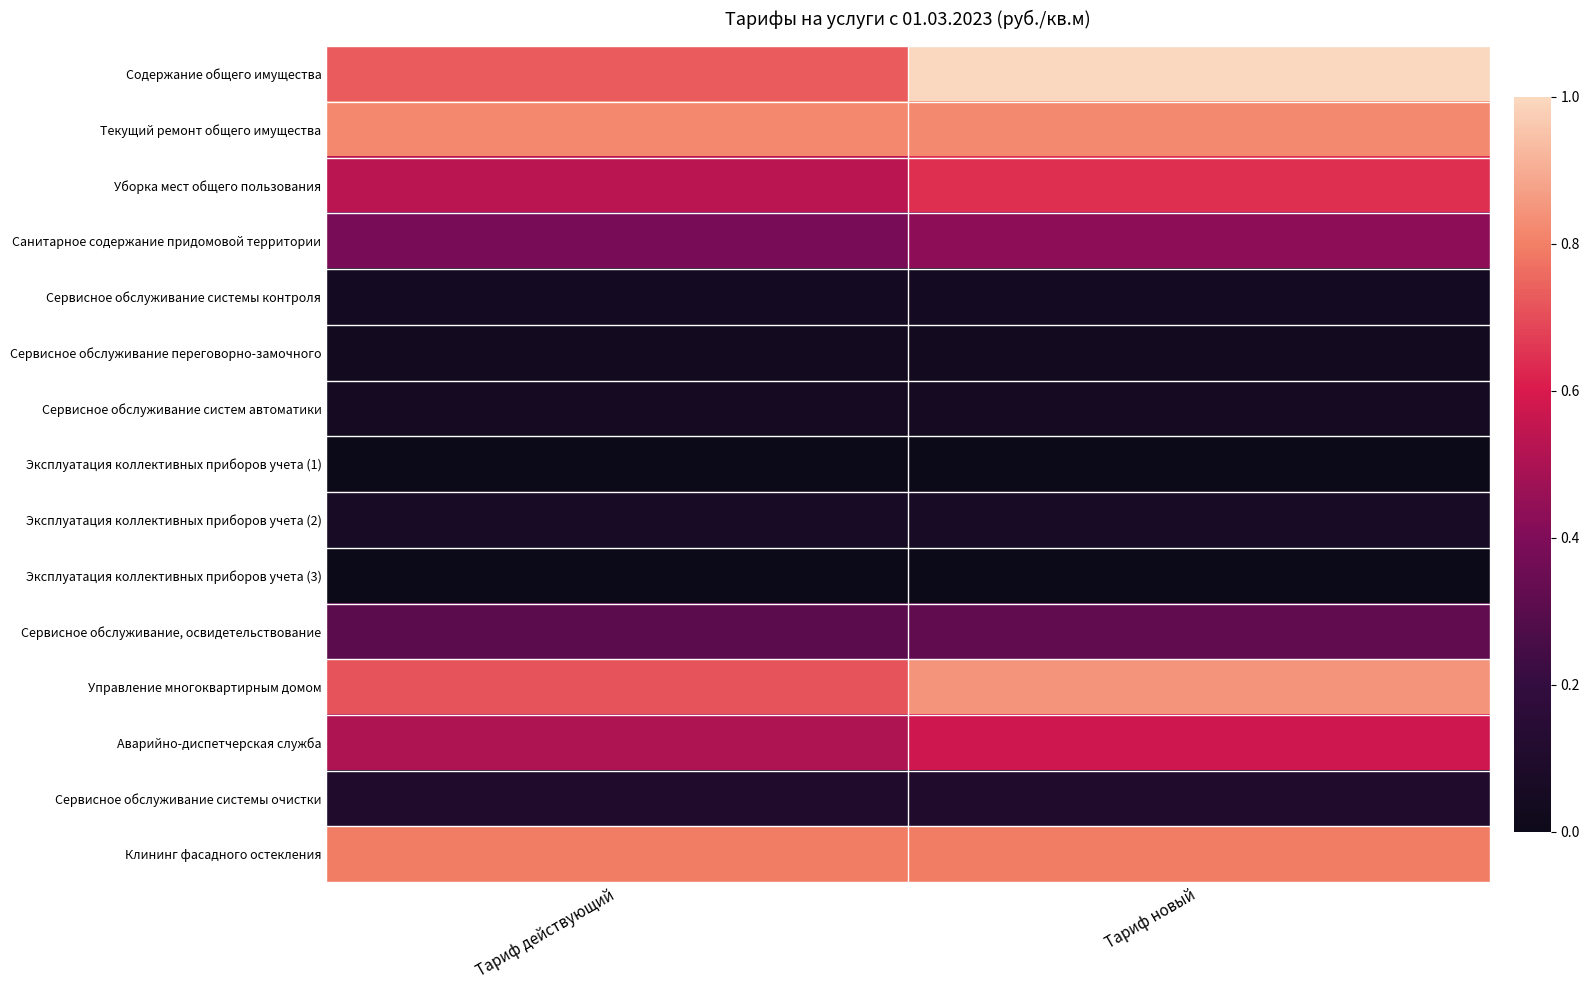

Which has a higher value, Тариф новый or Тариф действующий?

Тариф новый